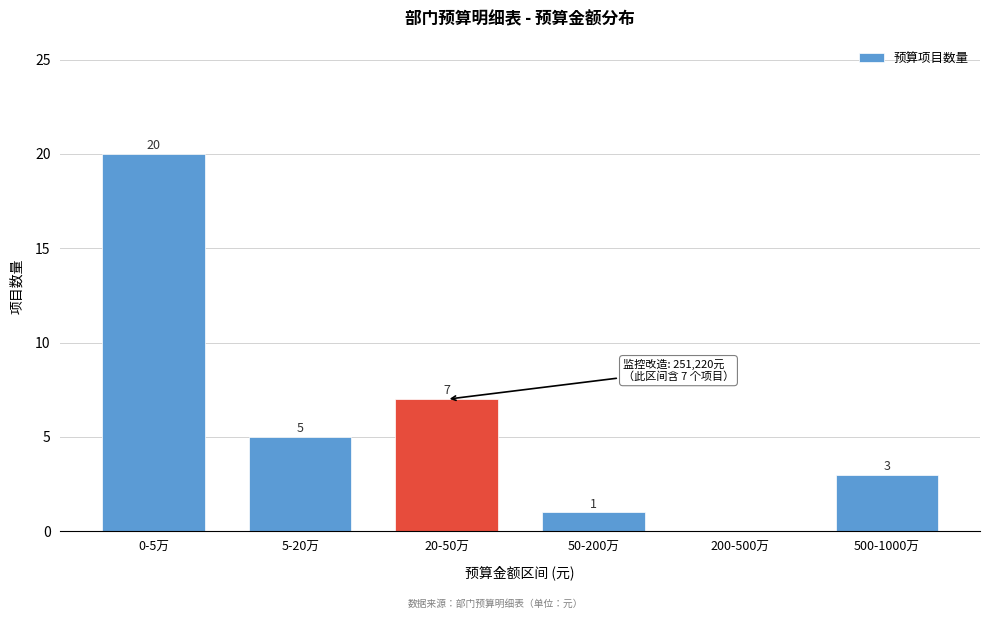

Reading right to left, extract all data points from this chart.

500-1000万=3	200-500万=0	50-200万=1	20-50万=7	5-20万=5	0-5万=20